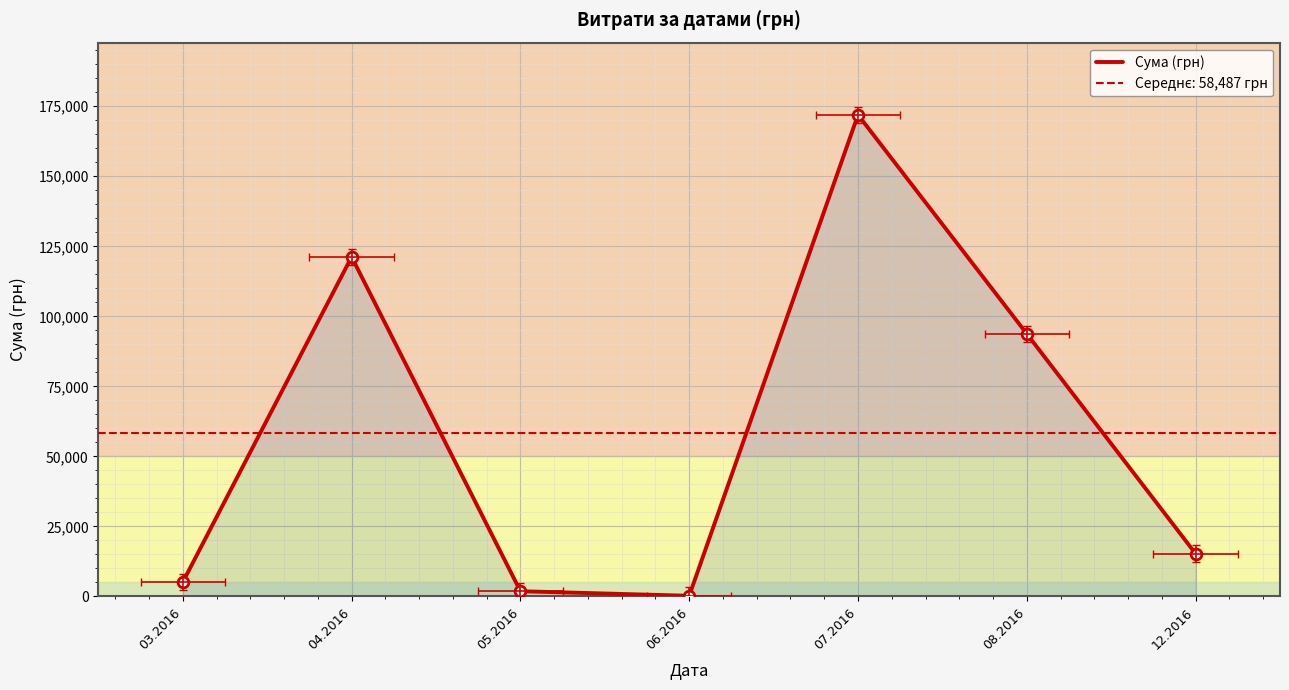

What is the change in value from 04.2016 to 05.2016?

-119334.5